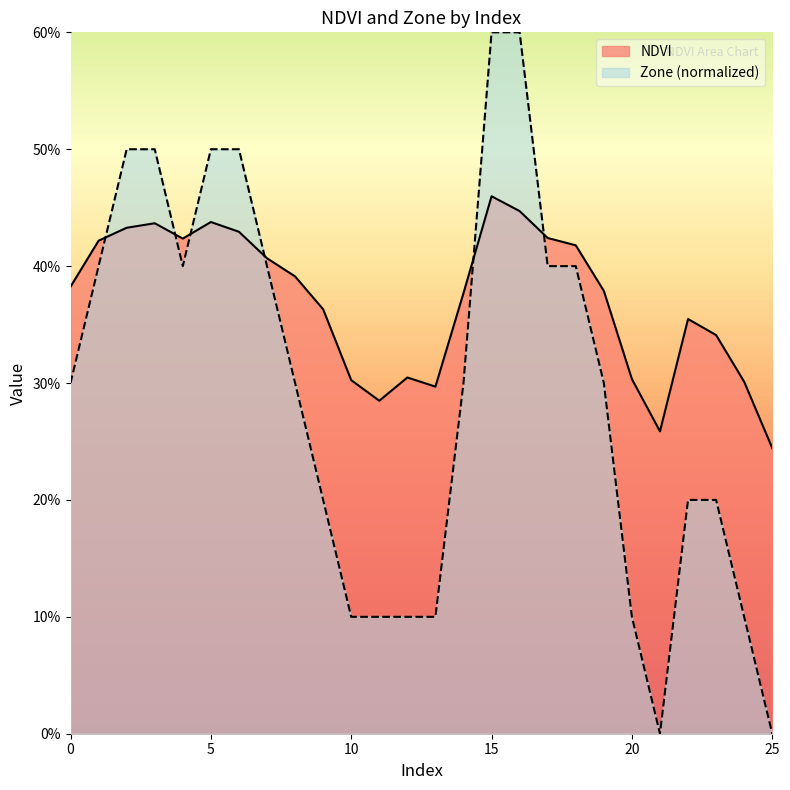

Reading right to left, transcribe all the data shown in this chart.

NDVI: 25=0.2	24=0.3	23=0.3	22=0.4	21=0.3	20=0.3	19=0.4	18=0.4	17=0.4	16=0.4	15=0.5	14=0.4	13=0.3	12=0.3	11=0.3	10=0.3	9=0.4	8=0.4	7=0.4	6=0.4	5=0.4	4=0.4	3=0.4	2=0.4	1=0.4	0=0.4
Zone: 25=0.0	24=0.1	23=0.2	22=0.2	21=0.0	20=0.1	19=0.3	18=0.4	17=0.4	16=0.6	15=0.6	14=0.3	13=0.1	12=0.1	11=0.1	10=0.1	9=0.2	8=0.3	7=0.4	6=0.5	5=0.5	4=0.4	3=0.5	2=0.5	1=0.4	0=0.3